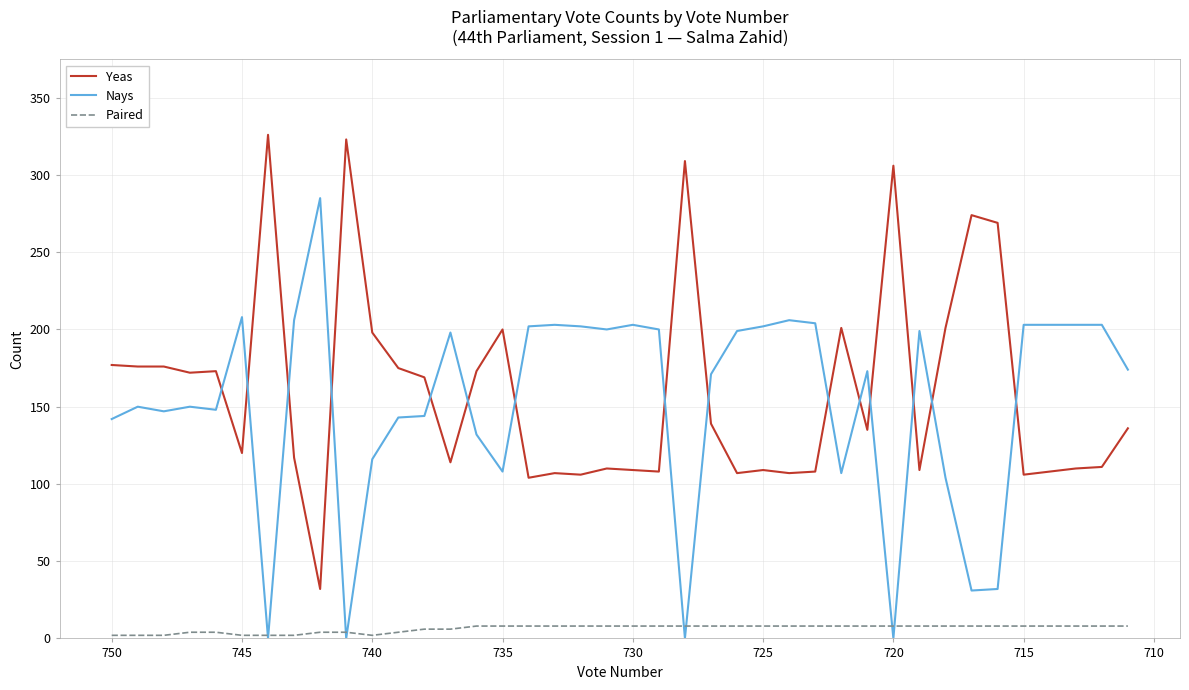

True or false: Paired and Yeas intersect in this chart.

False